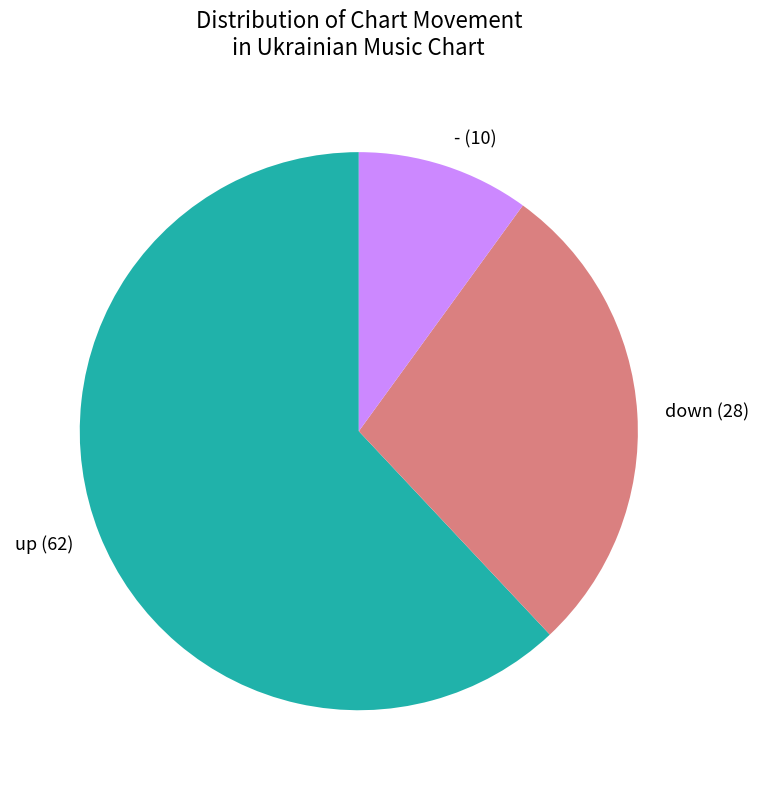

Is it true that - is 10% of the pie?

True